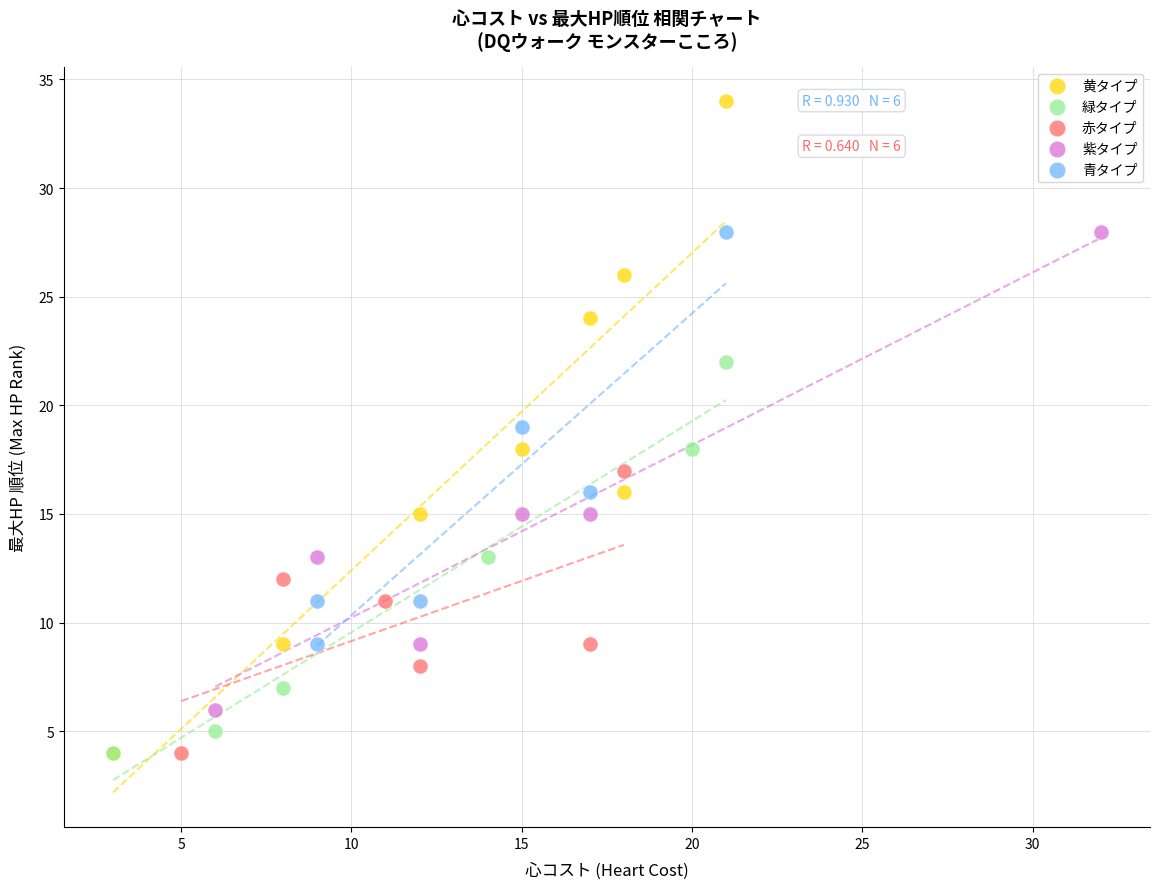

Which series has the largest Y range (max minus min)?

黄タイプ